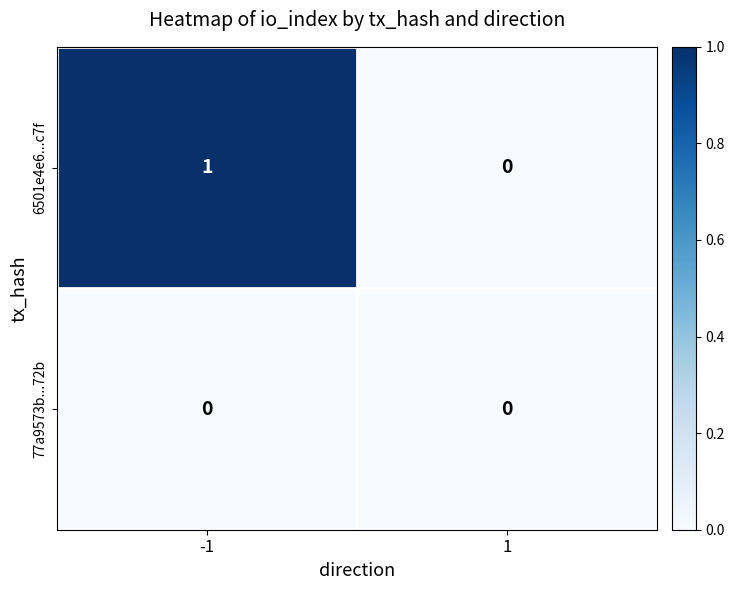

Reading left to right, what are all the values shown in this chart?

6501e4e6...c7f: -1=1	1=0
77a9573b...72b: -1=0	1=0